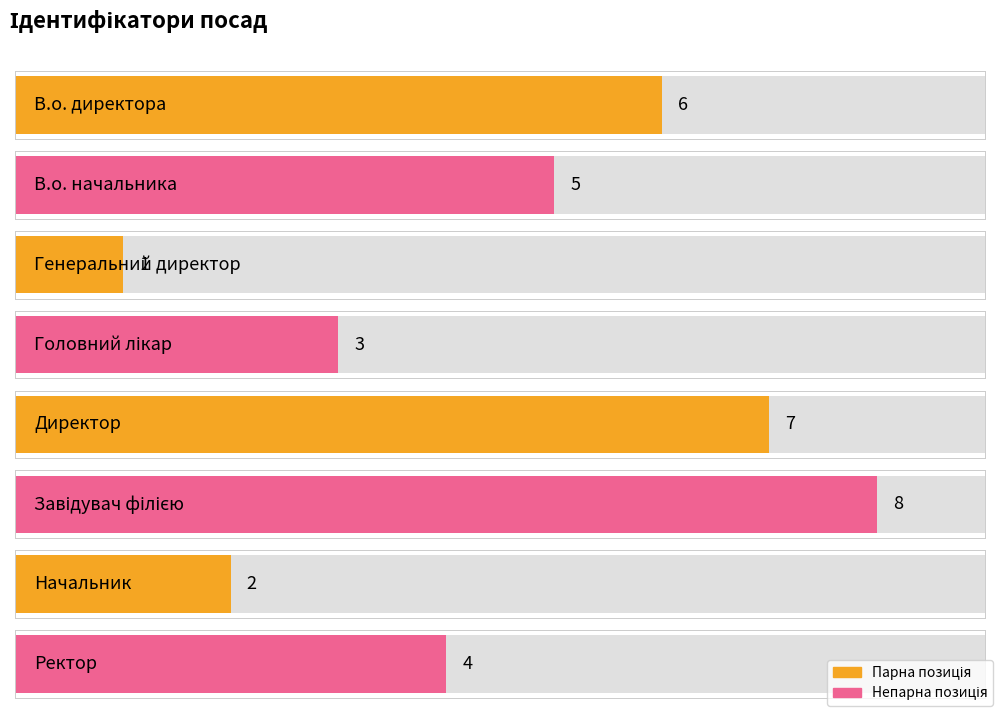

At which category does the chart reach its peak across all series?

Завідувач філією